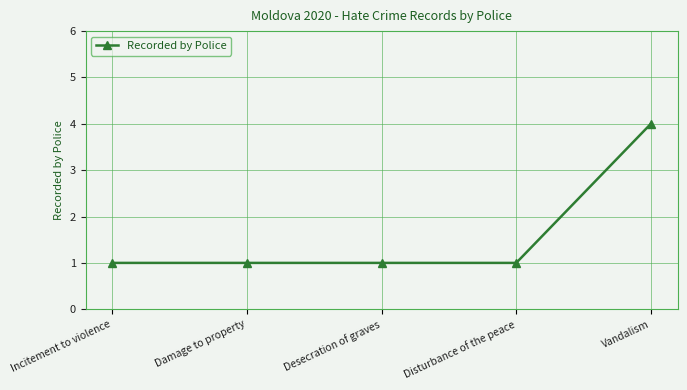

Reading right to left, extract all data points from this chart.

4	1	1	1	1